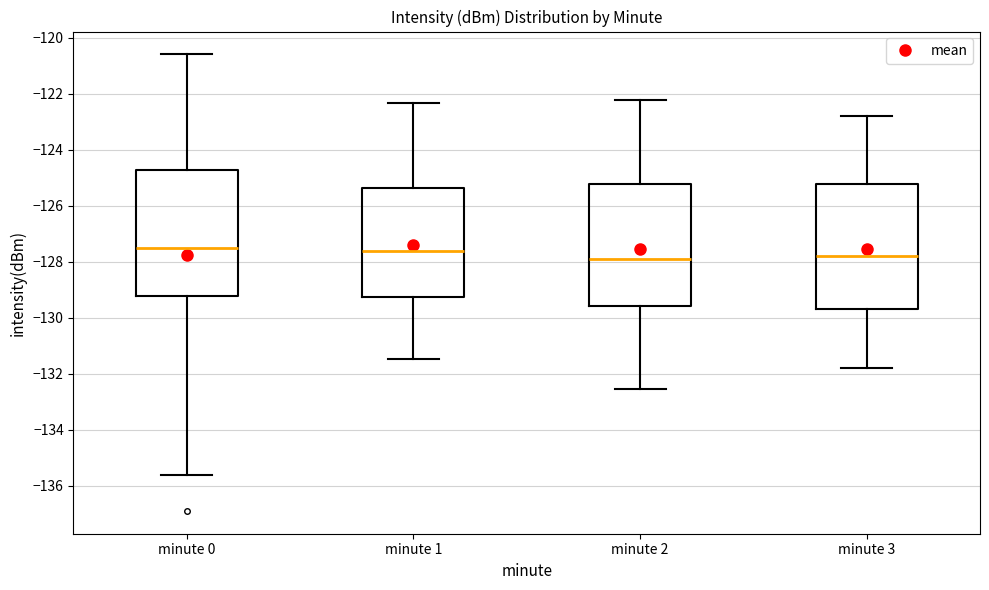

Reading left to right, transcribe this box plot: for each box, give where its median line is, the range the box spans, and where its two whiskers end, as read against the y-axis. The values are not printed on the chart, so give them approximately, as read against the axis.

minute 0: median -127.6, box -129.2 to -124.8, whiskers -135.6 to -120.6
minute 1: median -127.6, box -129.2 to -125.4, whiskers -131.4 to -122.4
minute 2: median -128.0, box -129.6 to -125.2, whiskers -132.6 to -122.2
minute 3: median -127.8, box -129.8 to -125.2, whiskers -131.8 to -122.8